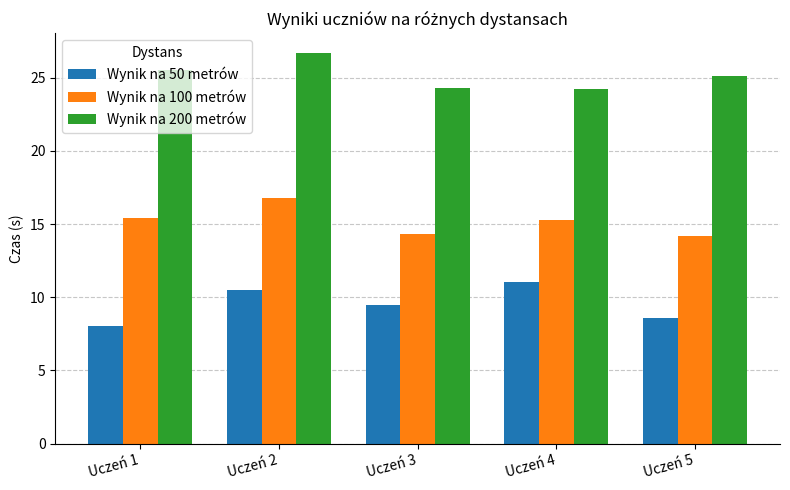

Rank the series by their average value, from lowest to highest.

Wynik na 50 metrów, Wynik na 100 metrów, Wynik na 200 metrów